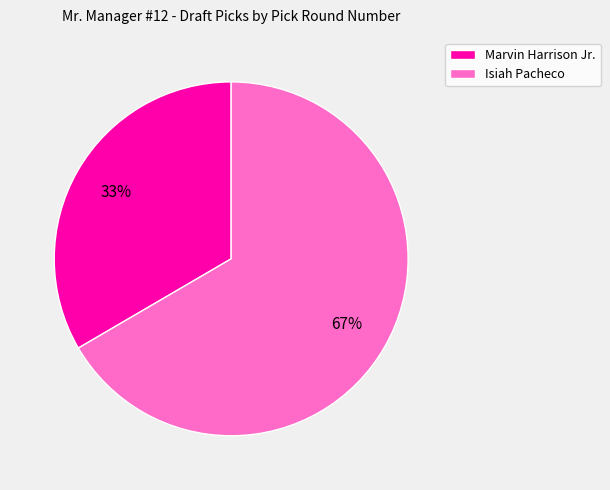

The Marvin Harrison Jr. slice represents 33% of the pie. True or false?

True